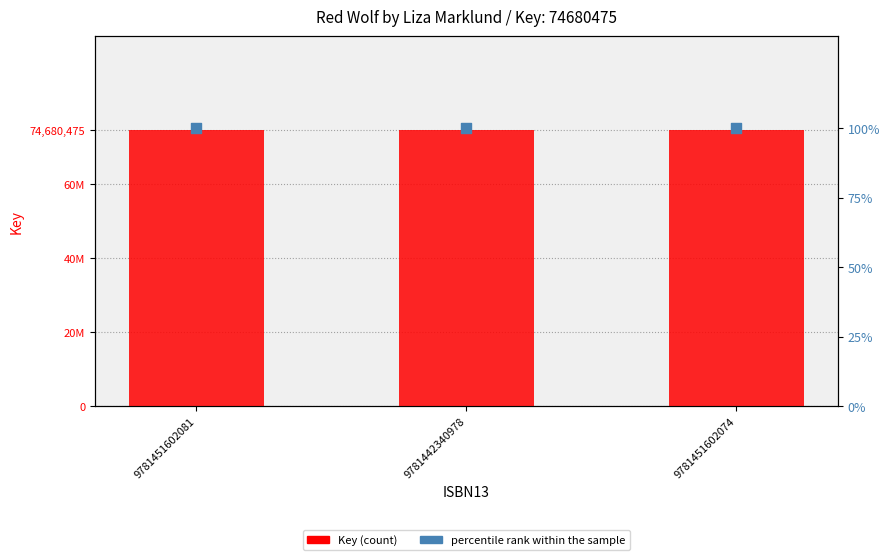

What are all the series names shown in the legend?

Key, percentile rank within the sample